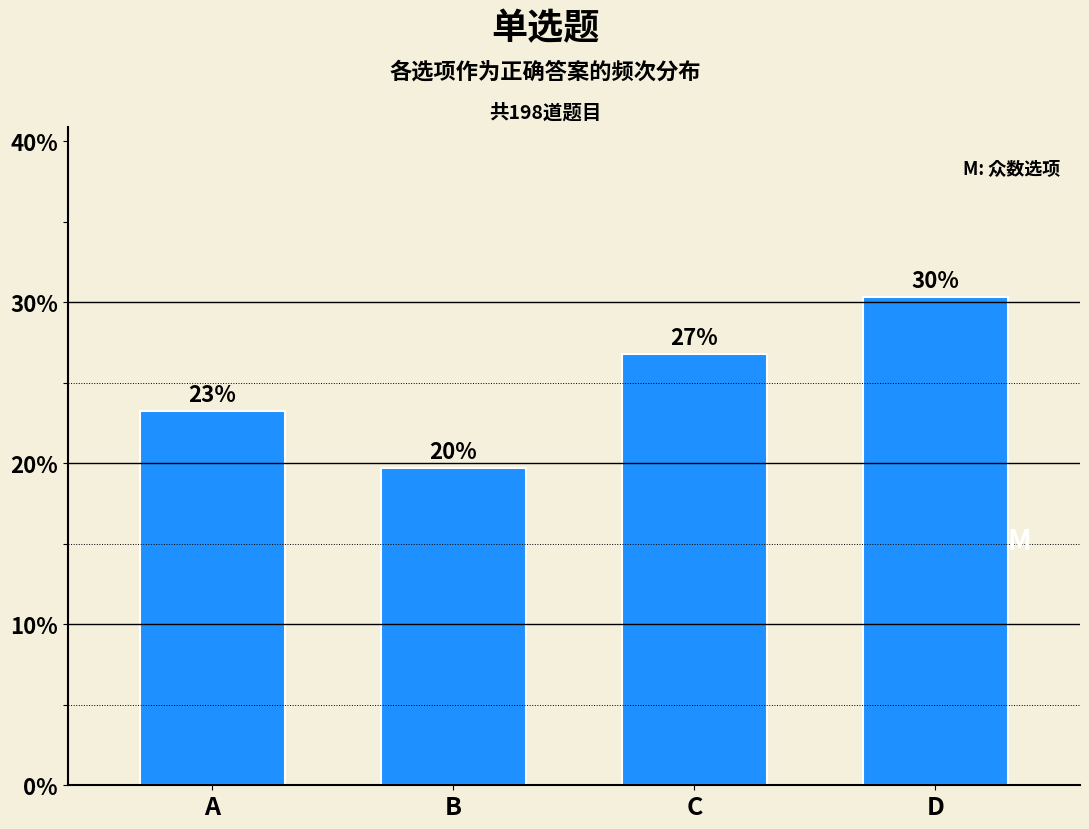

How many bars are there in total?

4